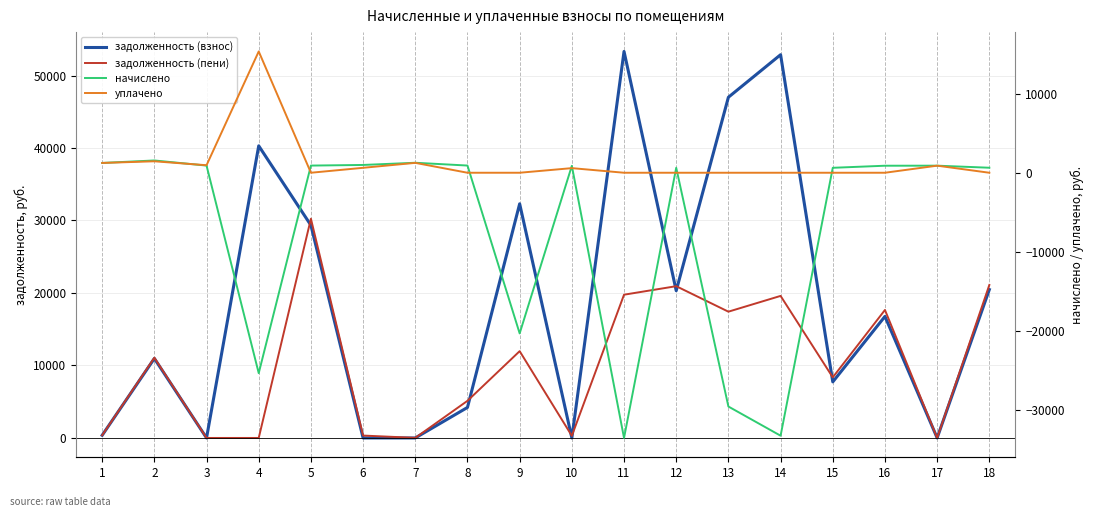

What is the average value of the начислено series?

-7211.1